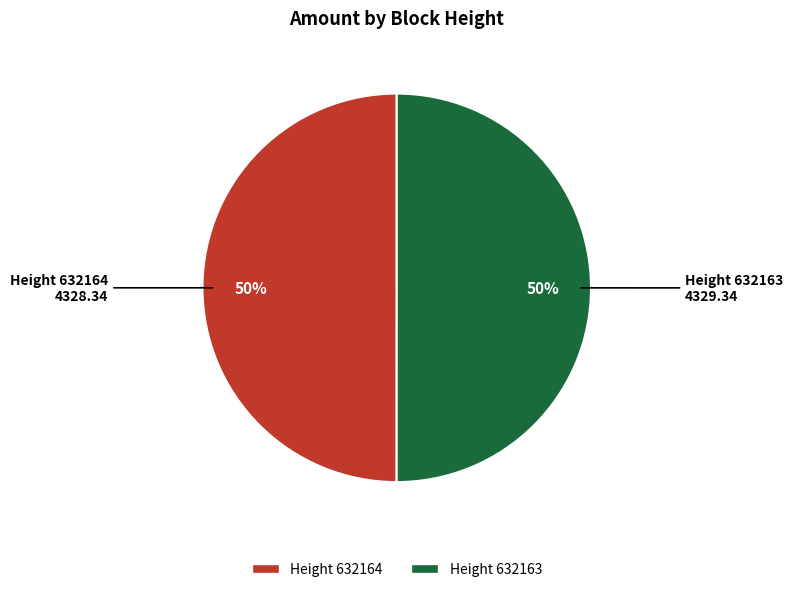

To the nearest percent, what is the average slice percentage?

50%